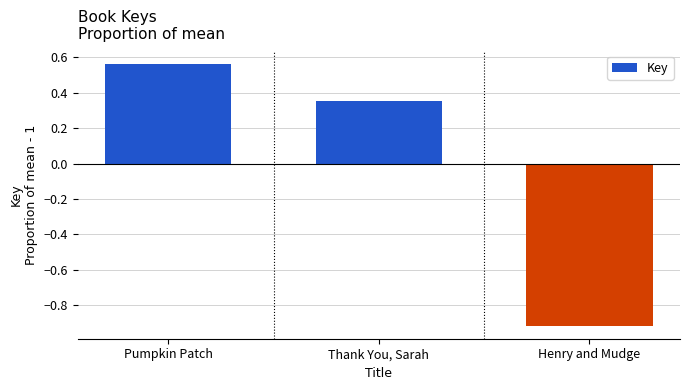

What is the change in value from Thank You, Sarah to Henry and Mudge?

-1.3